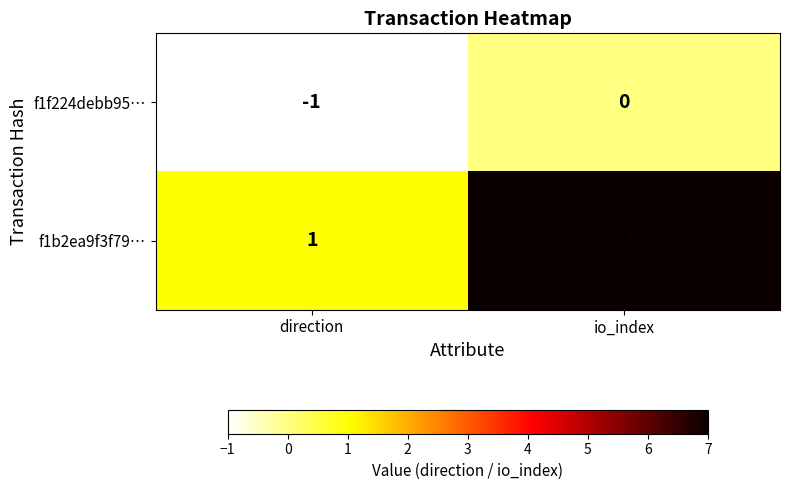

Rank the series by their maximum value, from lowest to highest.

f1f224debb95…, f1b2ea9f3f79…